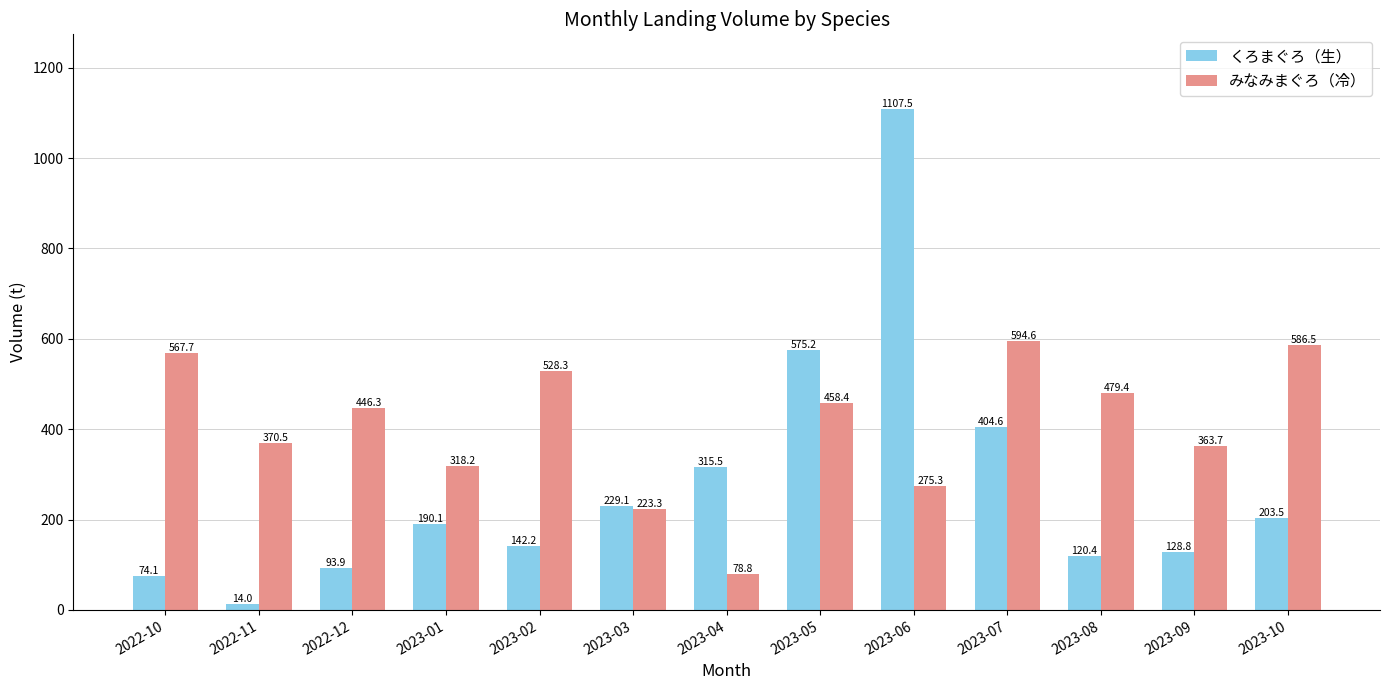

Reading left to right, transcribe all the data shown in this chart.

くろまぐろ（生）: 74.1	14.0	93.9	190.1	142.2	229.1	315.5	575.2	1107.5	404.6	120.4	128.8	203.5
みなみまぐろ（冷）: 567.7	370.5	446.3	318.2	528.3	223.3	78.8	458.4	275.3	594.6	479.4	363.7	586.5